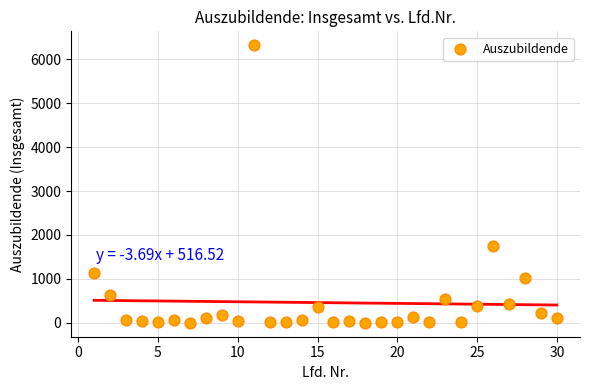

What is the range of Y values (max minus min)?

6321